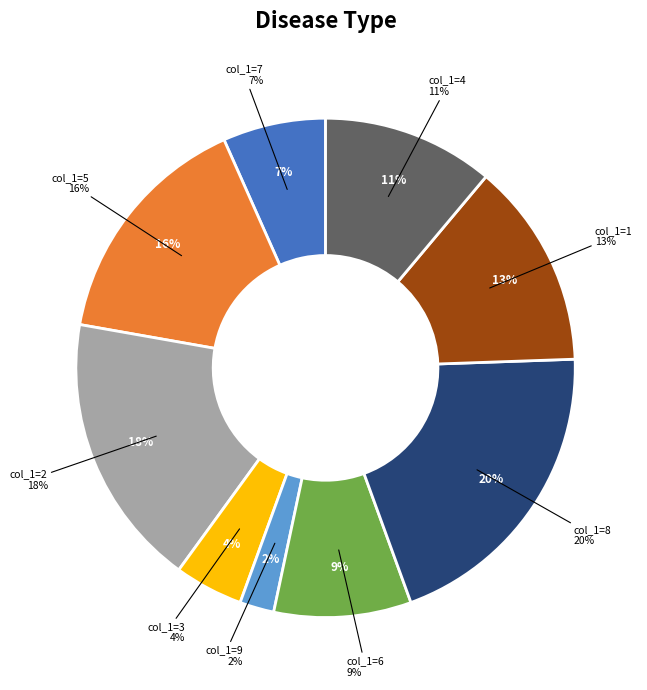

Does any single category account for the majority?

No